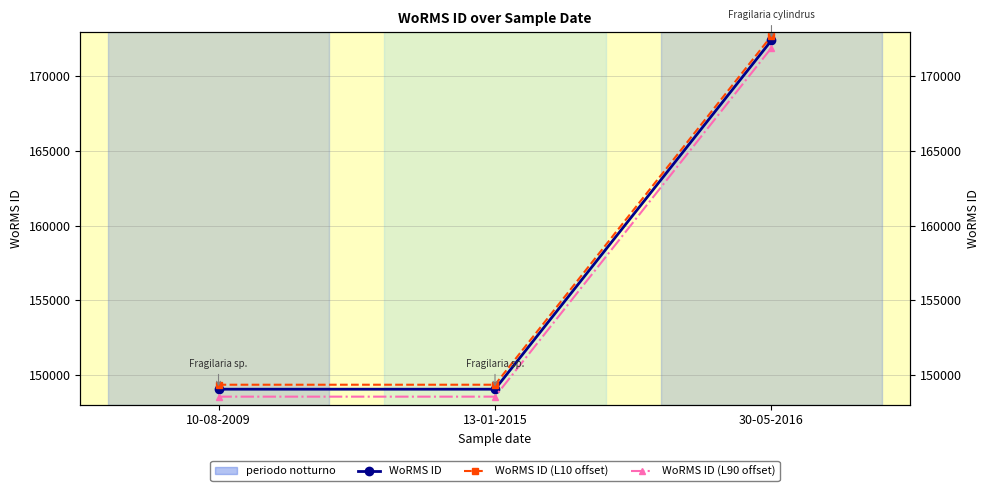

Reading left to right, transcribe all the data shown in this chart.

WoRMS ID: 149028	149028	172419
WoRMS ID (L10 offset): 149328	149328	172719
WoRMS ID (L90 offset): 148528	148528	171919